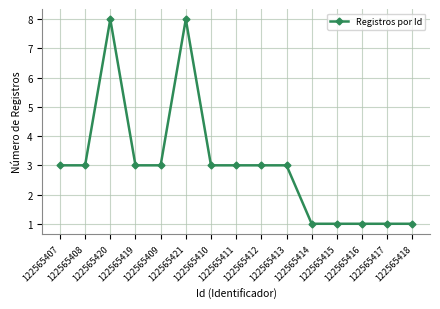

Count the number of categories in the chart.

15